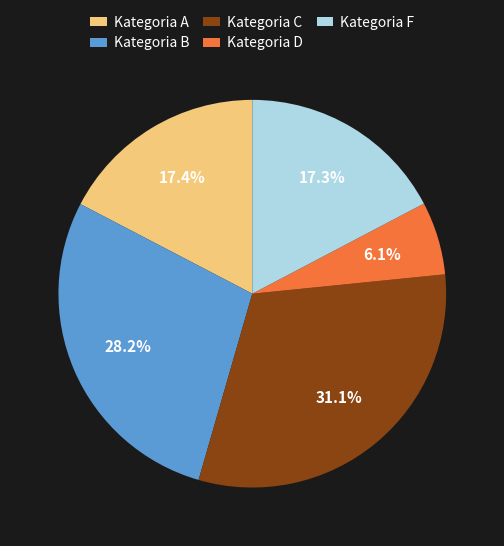

What is the smallest slice in the pie chart?

Kategoria D